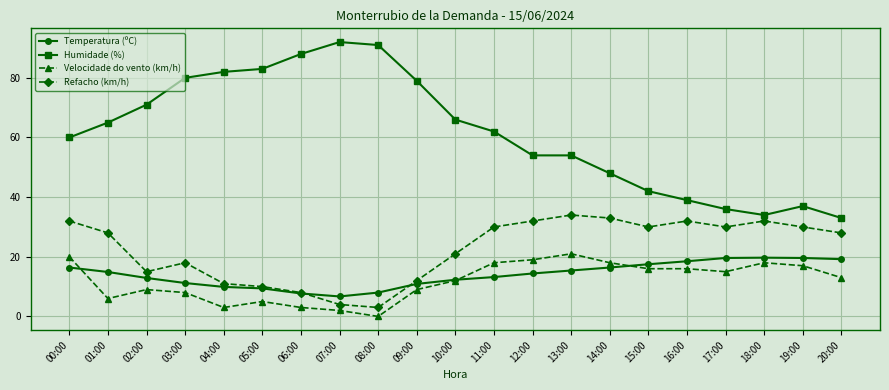

Between 04:00 and 20:00, which series saw the biggest shift?

Humidade (%)